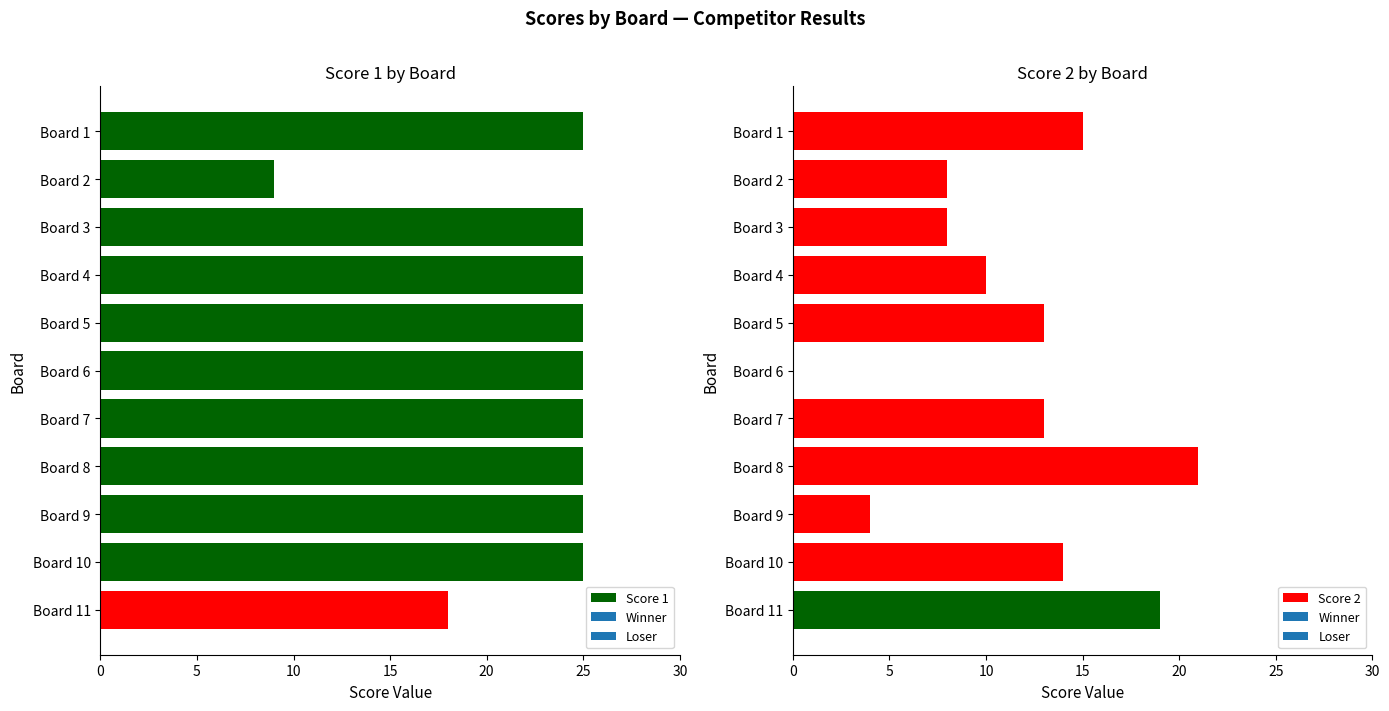

What is the difference between the second highest and minimum values in the Score 1 series?

16